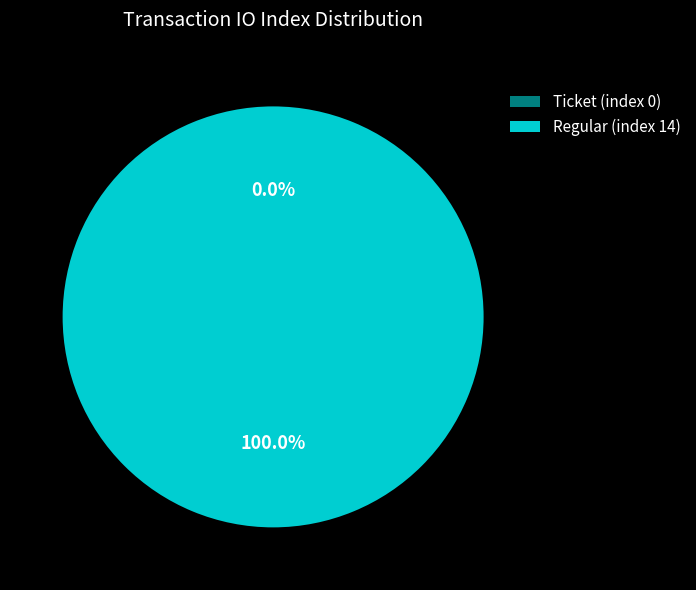

Count the number of slices in the pie.

2